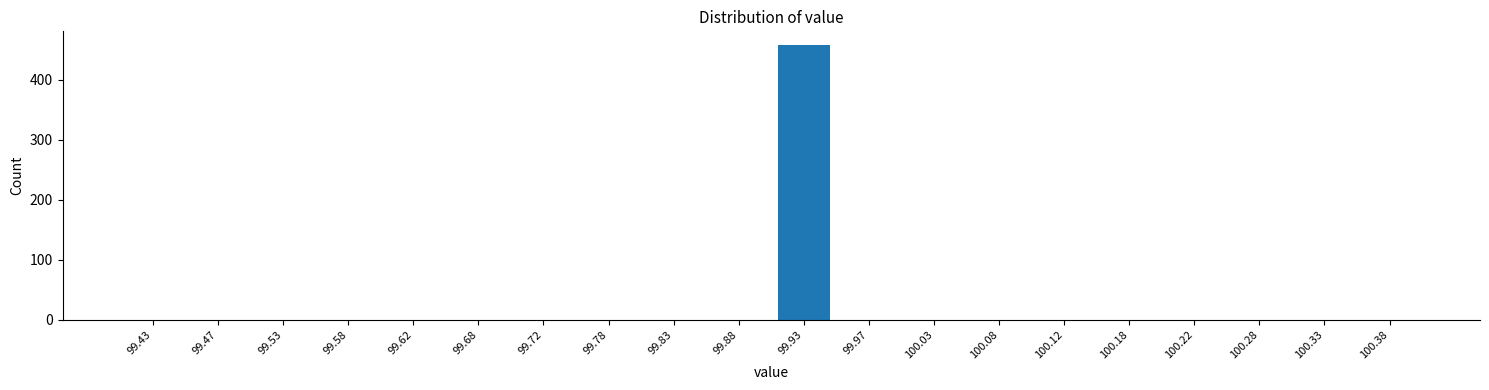

Reading left to right, list all the values displayed in this chart.

99.43=0	99.47=0	99.53=0	99.58=0	99.62=0	99.68=0	99.72=0	99.78=0	99.83=0	99.88=0	99.93=458	99.97=0	100.03=0	100.08=0	100.12=0	100.18=0	100.22=0	100.28=0	100.33=0	100.38=0